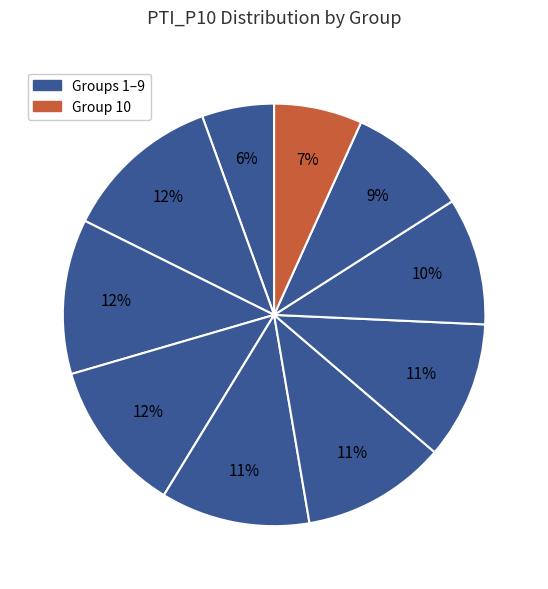

How many segments does this pie chart have?

10